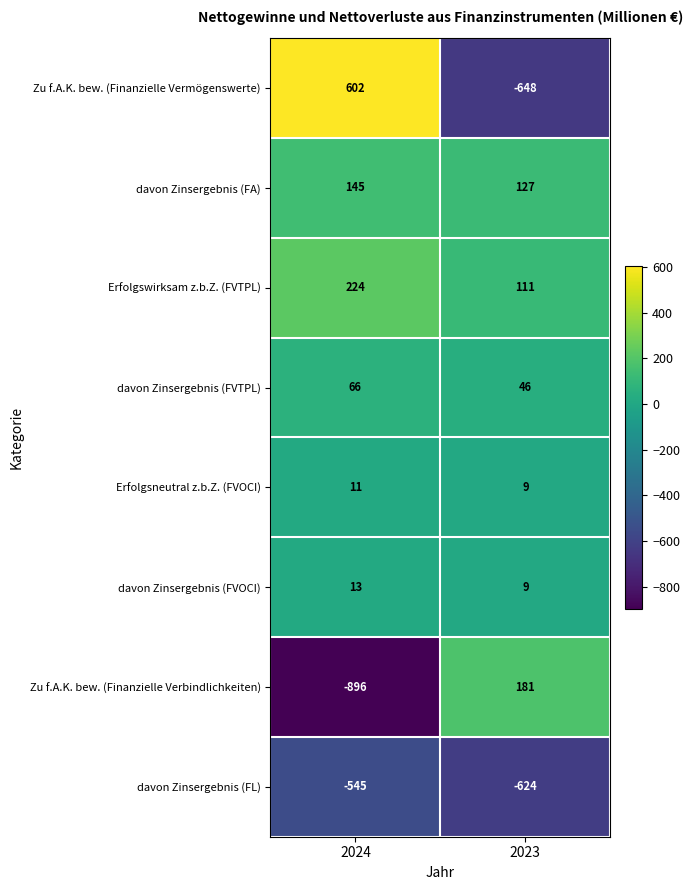

At which category is the sum across all series the highest?

2024